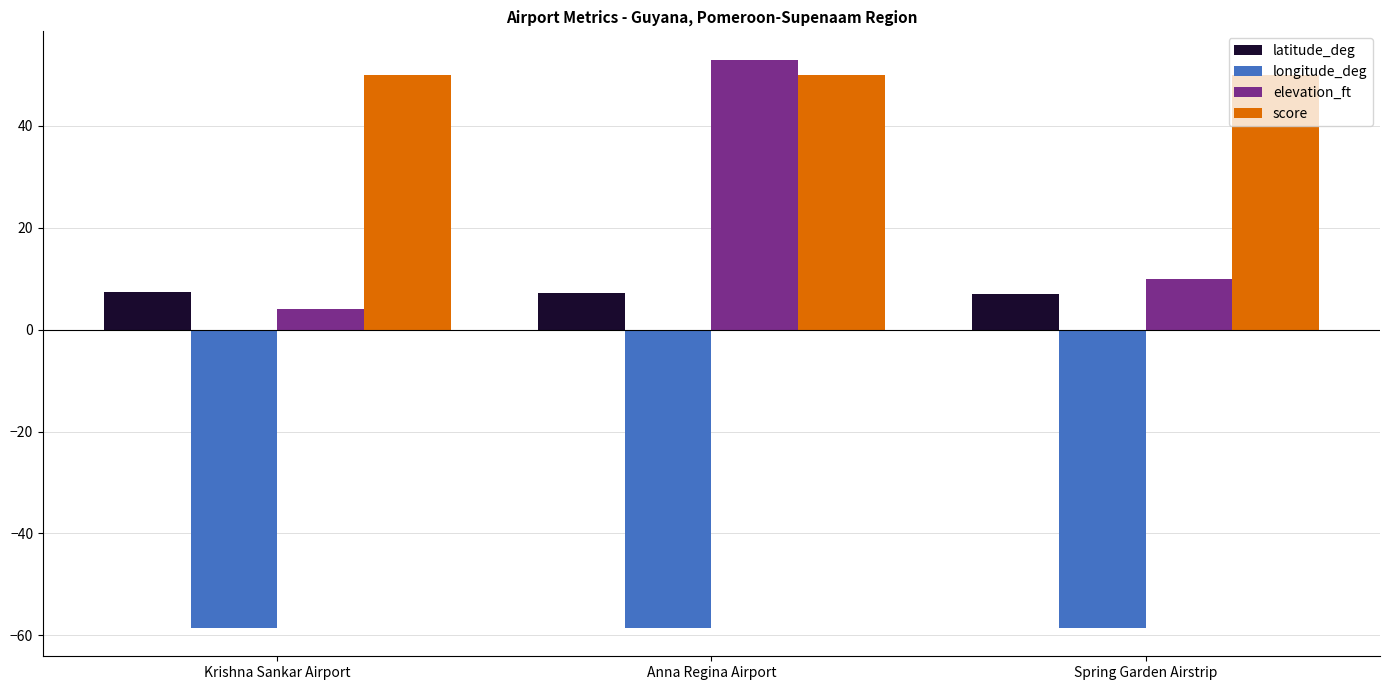

Which series has the largest total across all categories?

score